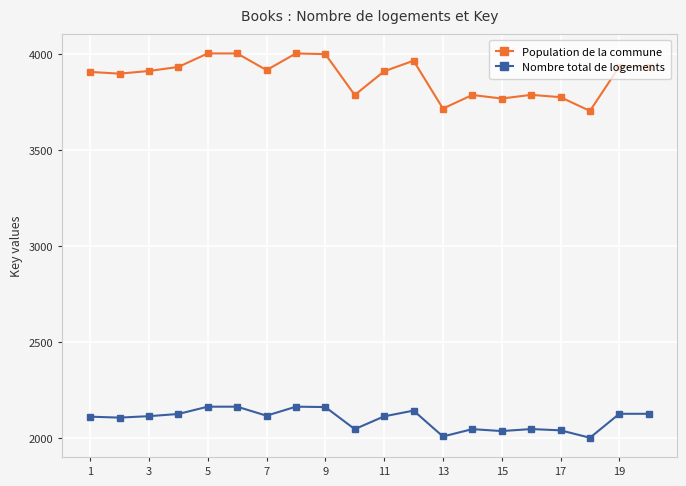

Which series has the widest spread of values?

Population de la commune